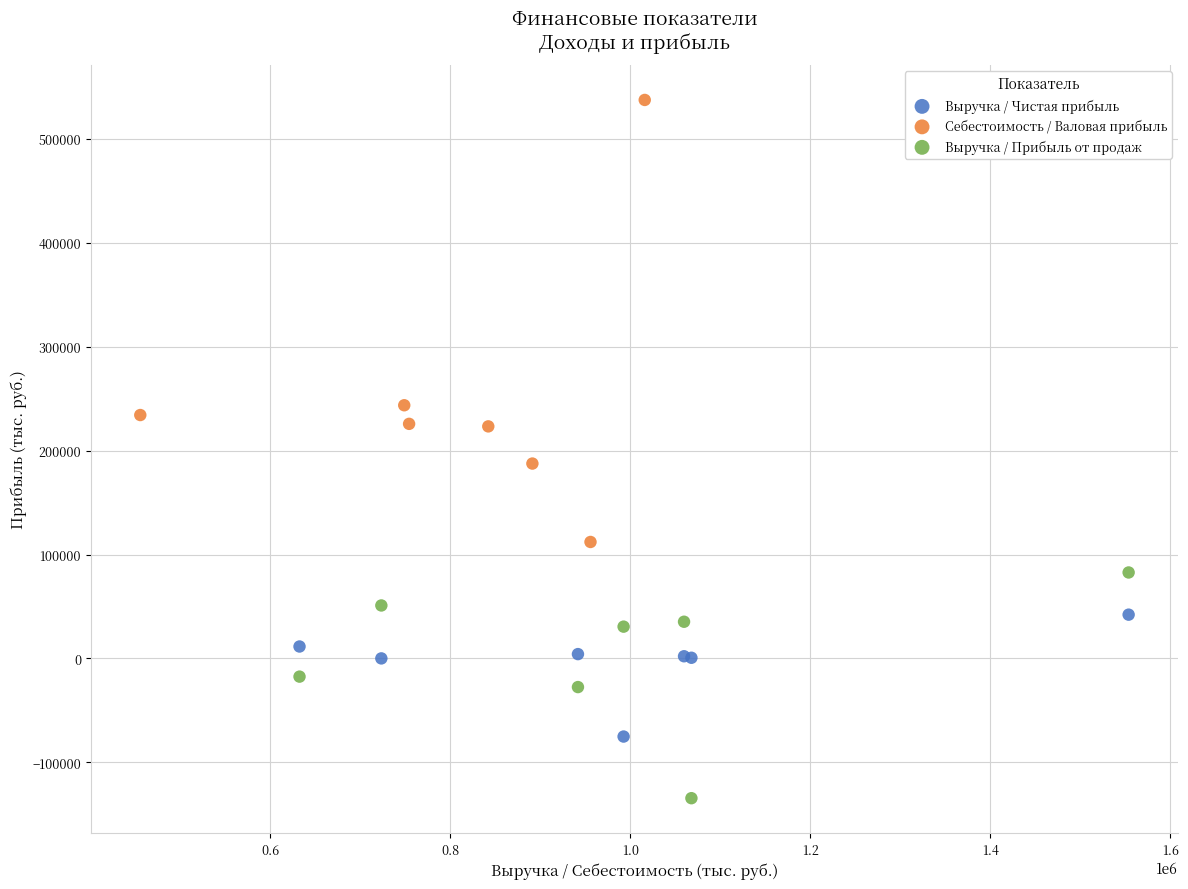

Which series contains the highest Y value?

Себестоимость / Валовая прибыль